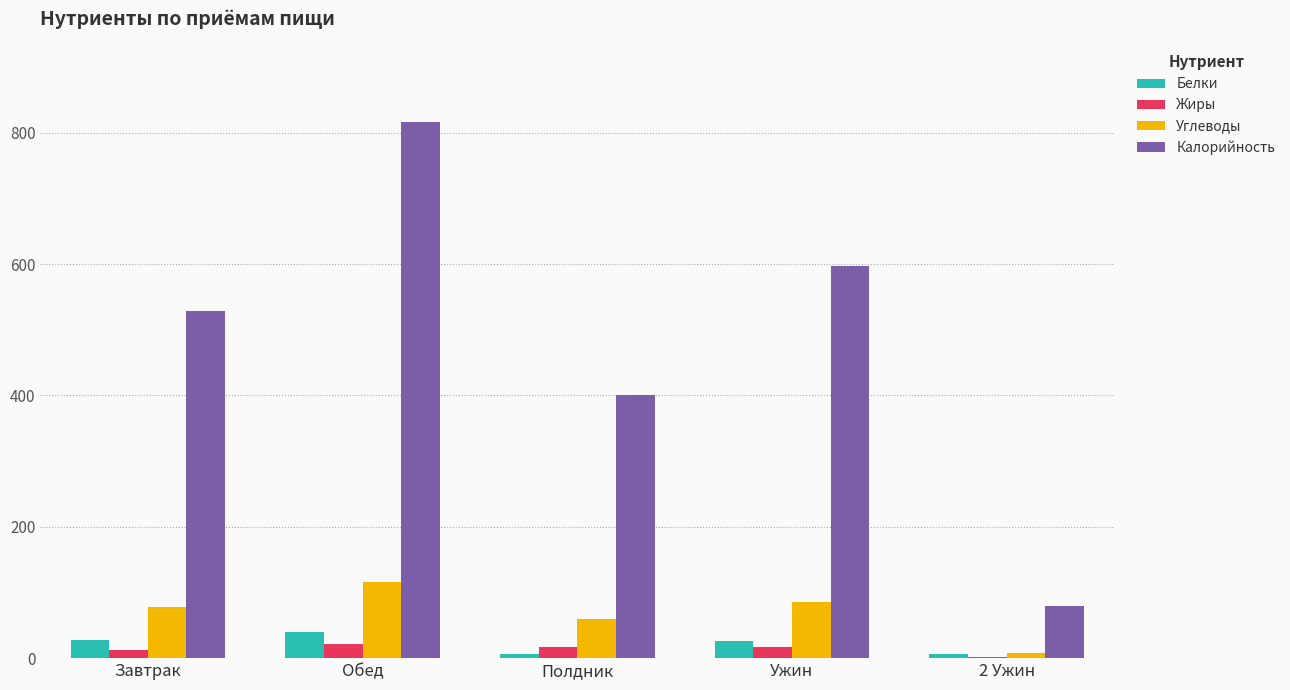

Which series has the largest total across all categories?

Калорийность